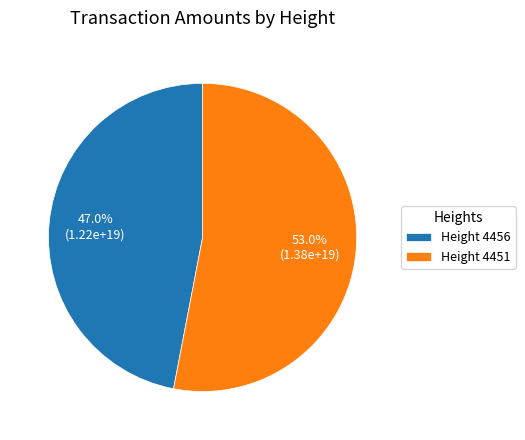

Is there any slice that represents more than half of the pie?

Yes